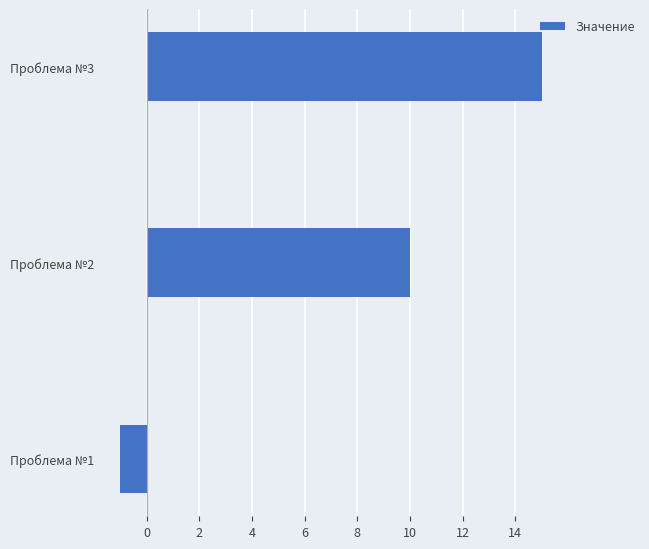

At which category does the chart reach its peak across all series?

Проблема №3